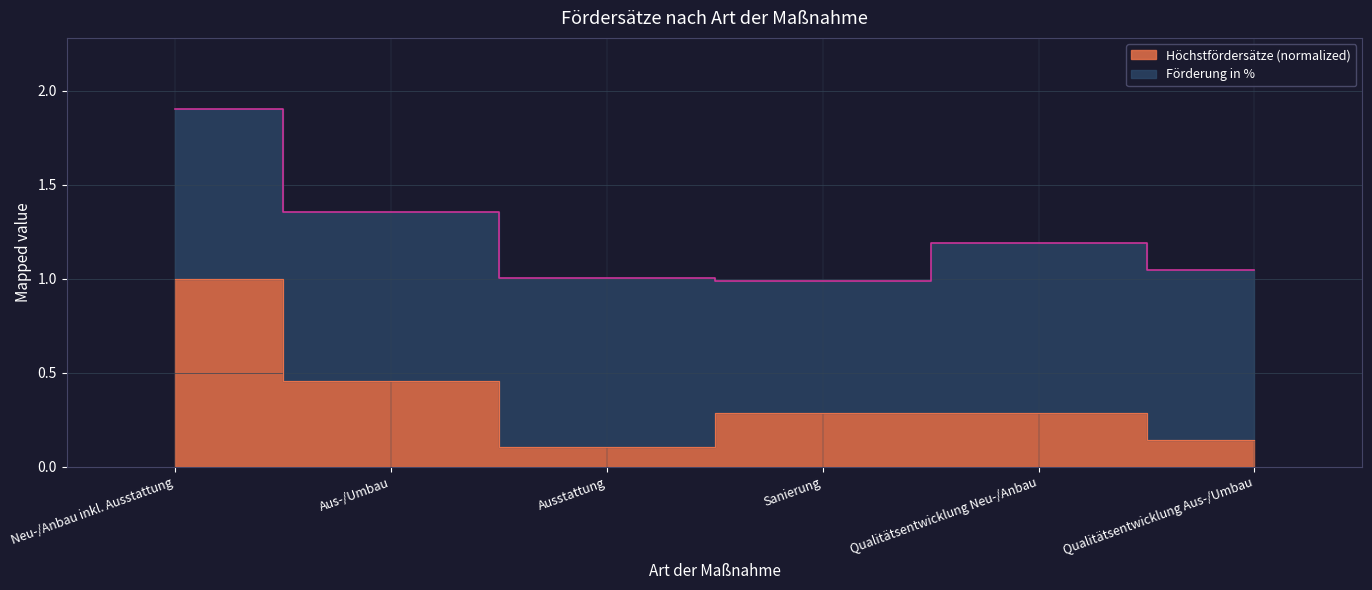

Which label corresponds to the largest value in the chart?

Neu-/Anbau inkl. Ausstattung